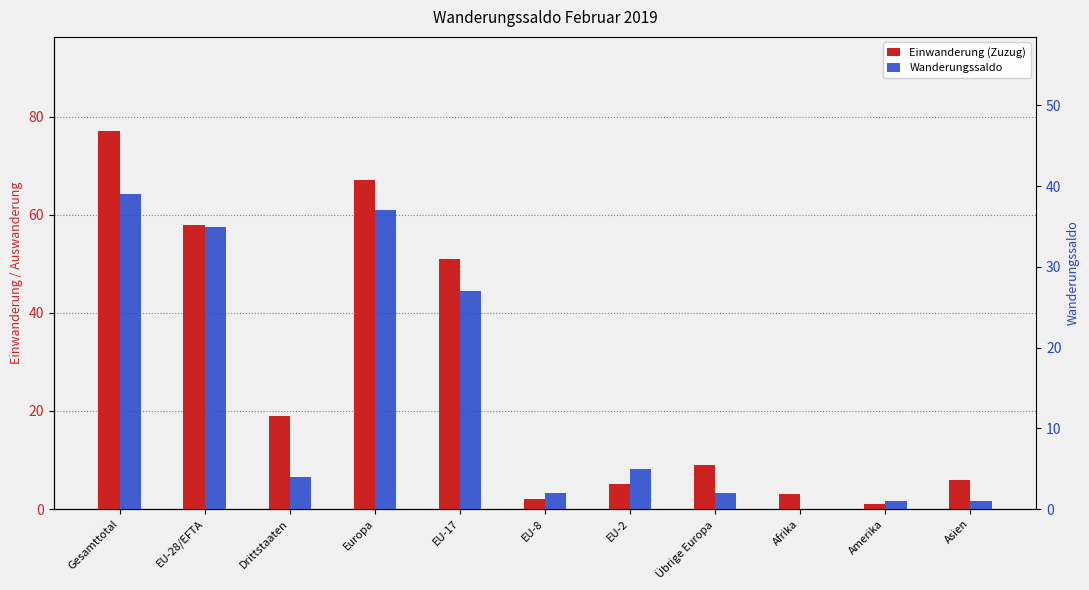

What is the difference between the maximum and second lowest values in the Wanderungssaldo series?

38